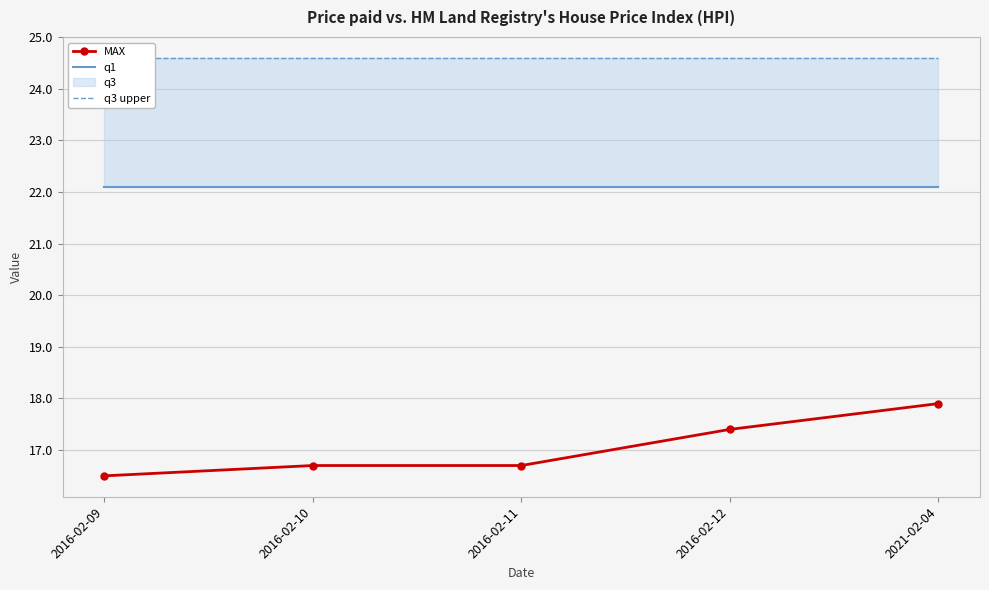

At which label is q3 upper closest to 24?

2016-02-09